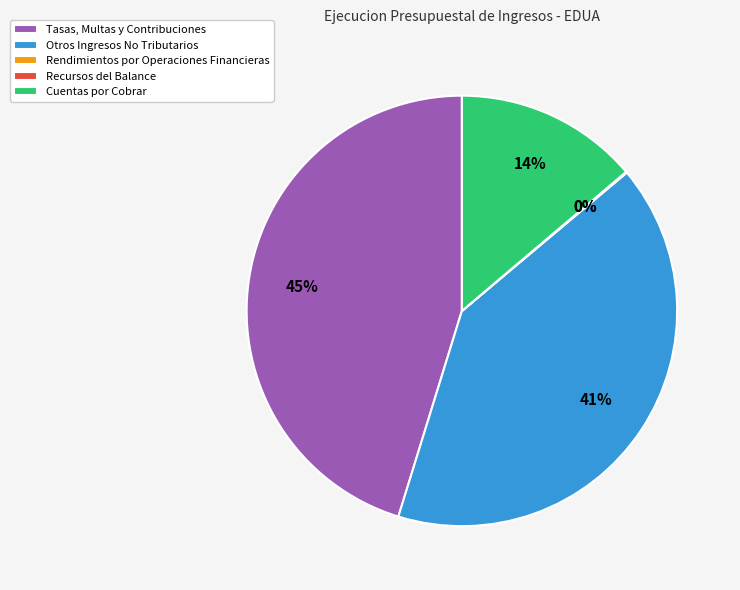

To the nearest percent, what portion does Otros Ingresos No Tributarios represent?

41%